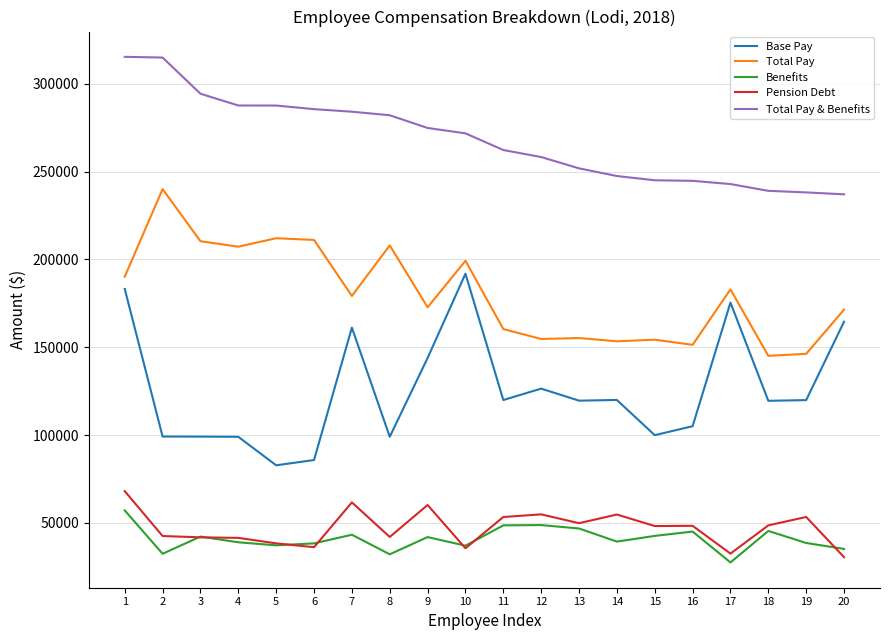

True or false: Pension Debt and Total Pay & Benefits intersect in this chart.

False